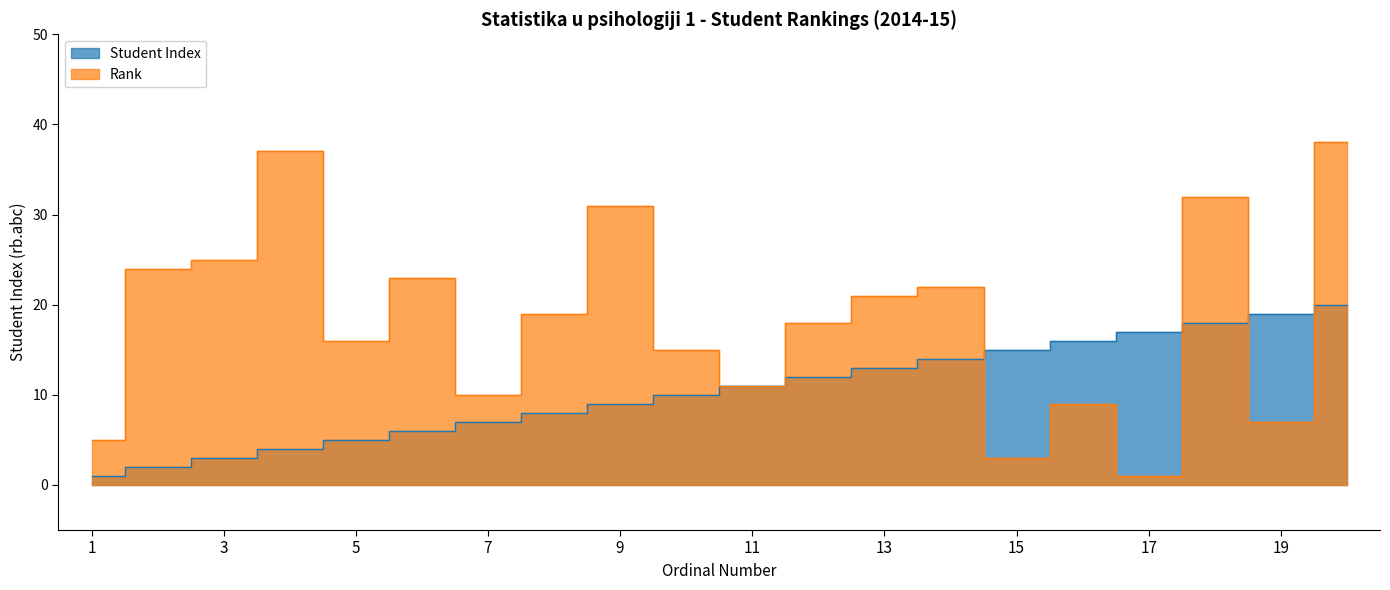

What is the difference between the Student Index values at 4 and 1?

3